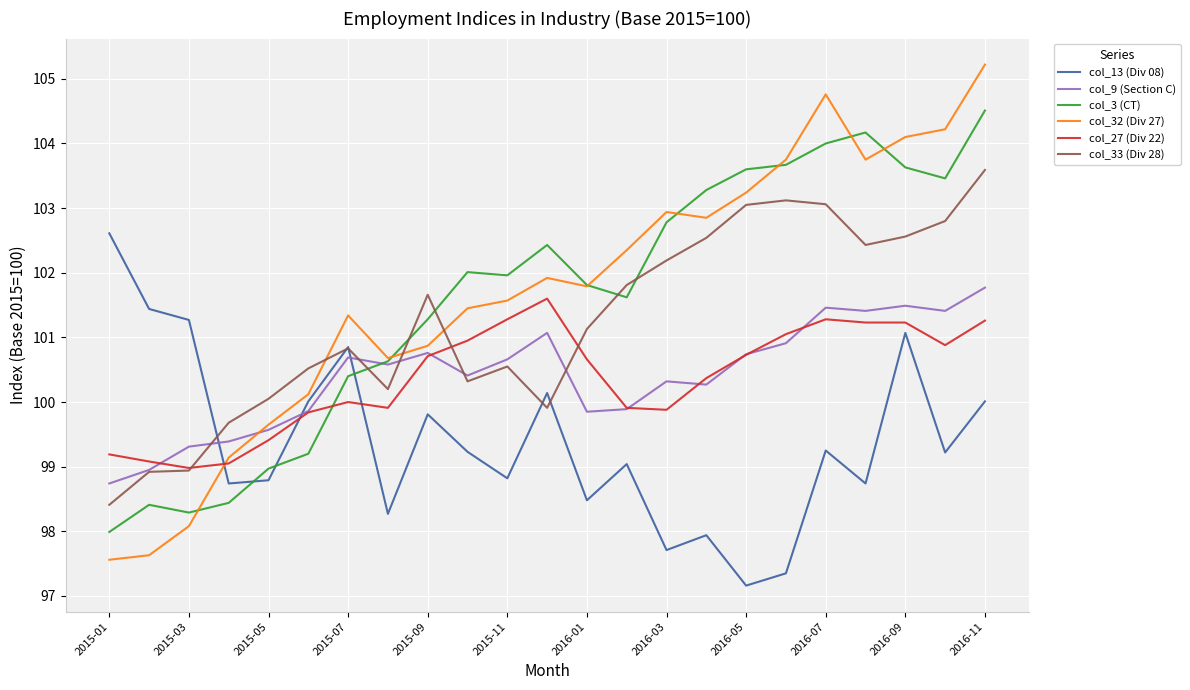

True or false: col_32 (Div 27) and col_13 (Div 08) intersect in this chart.

True